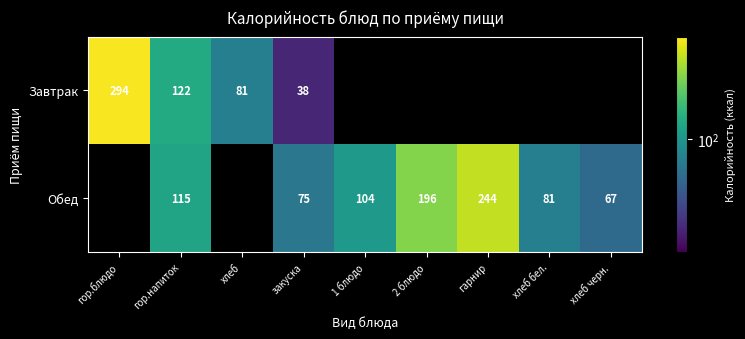

Rank the series at гор.напиток from lowest to highest value.

Обед, Завтрак